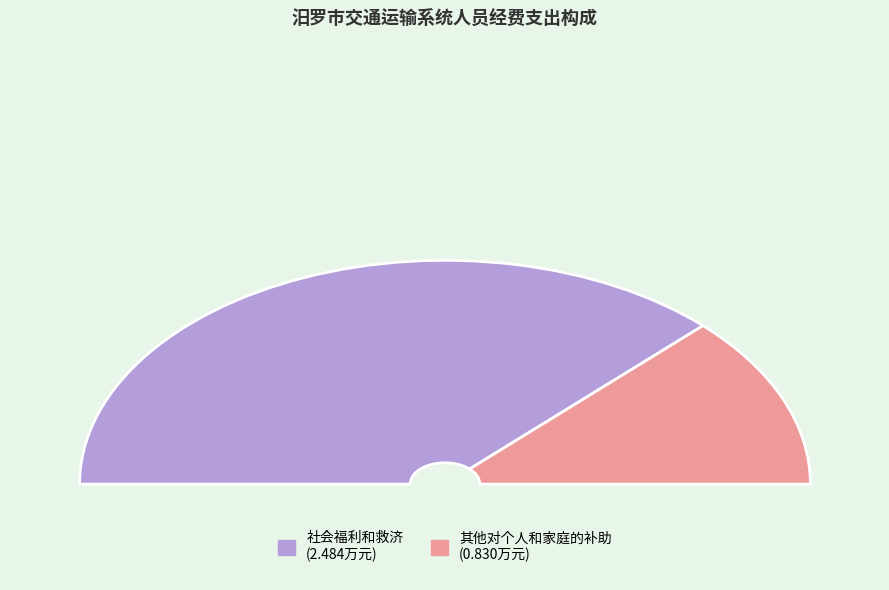

Which has a higher value, 社会福利和救济 or 其他对个人和家庭的补助?

社会福利和救济